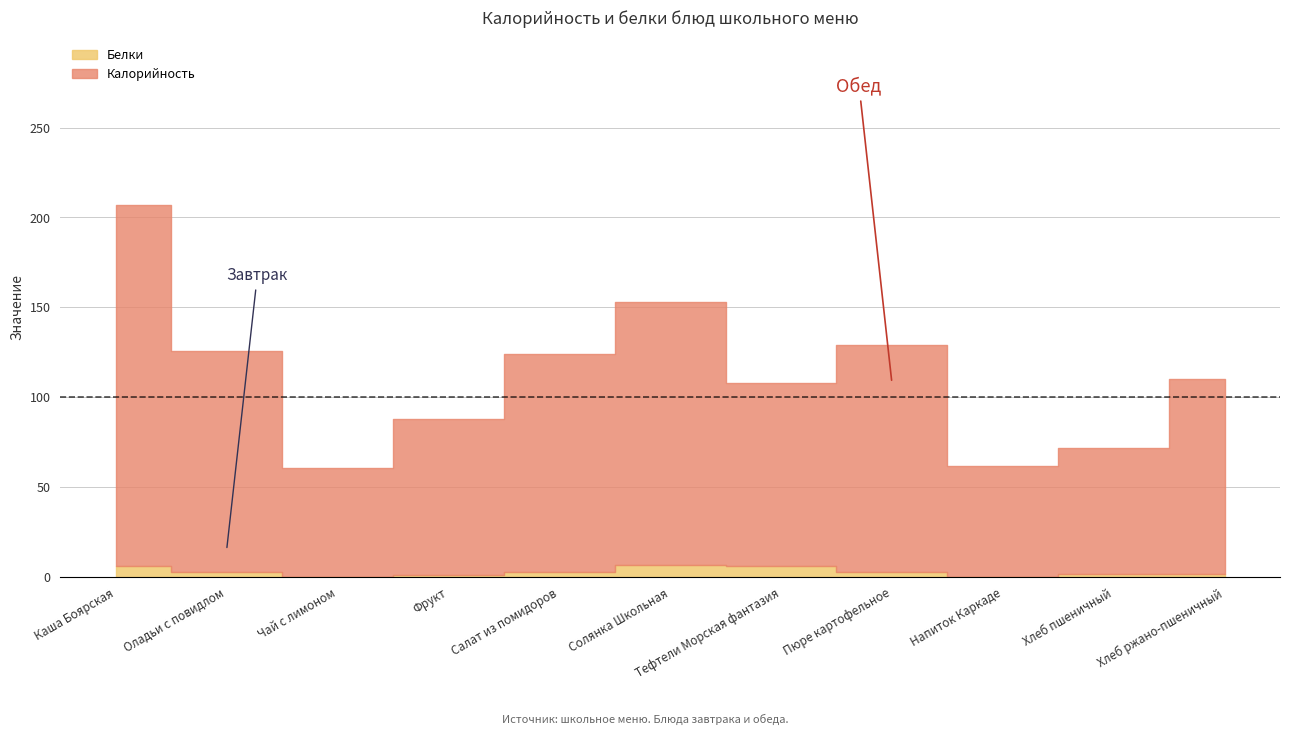

What is the minimum value for Калорийность?

61